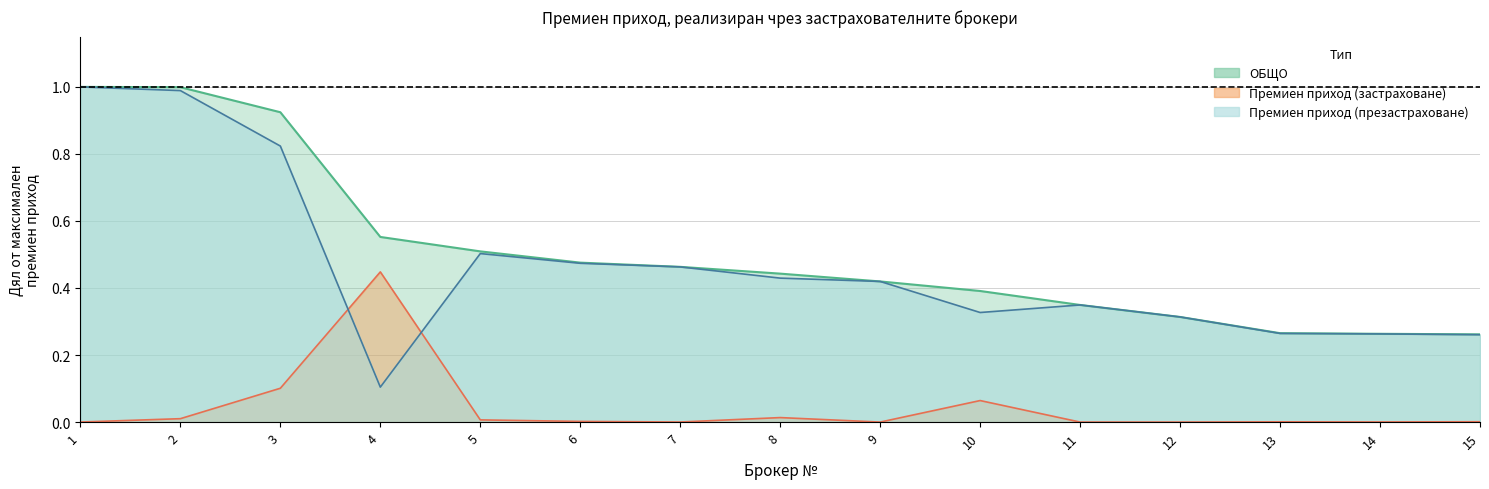

Does the chart have visible grid lines?

Yes